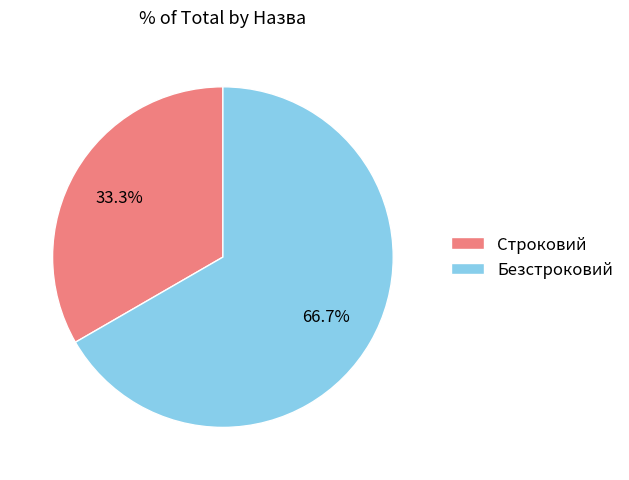

Between Безстроковий and Строковий, which is larger?

Безстроковий